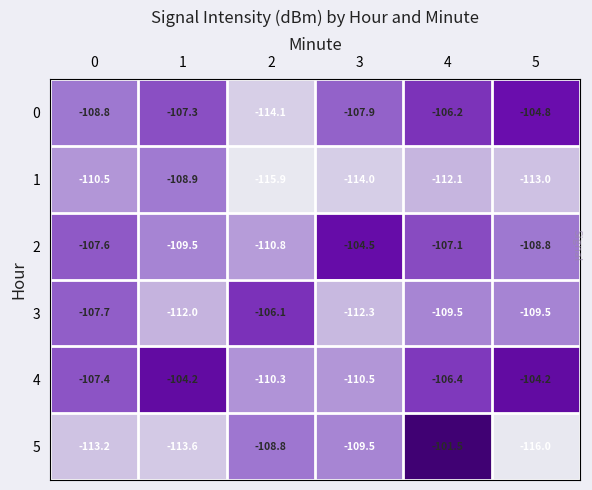

Which series has the widest spread of values?

5